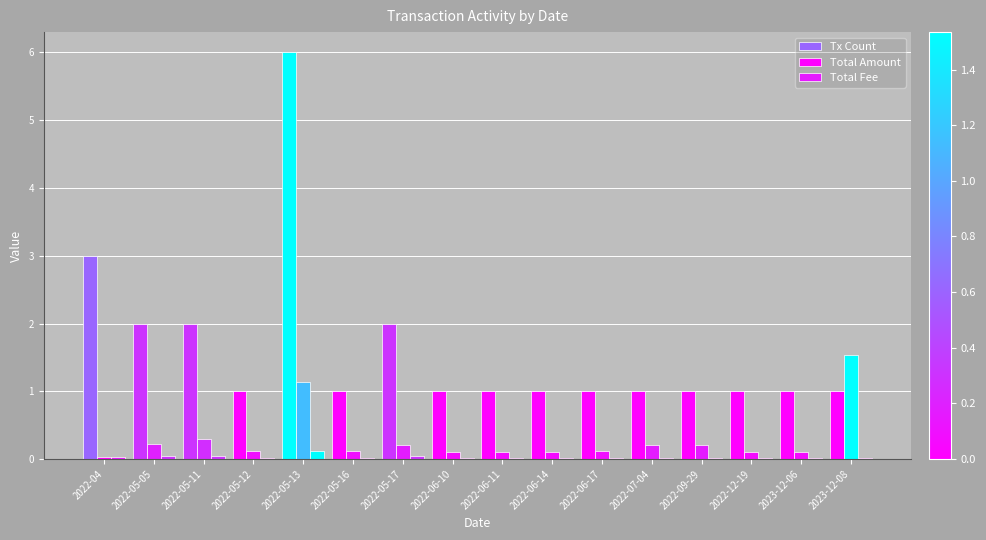

What is the minimum value for Tx Count?

1.0